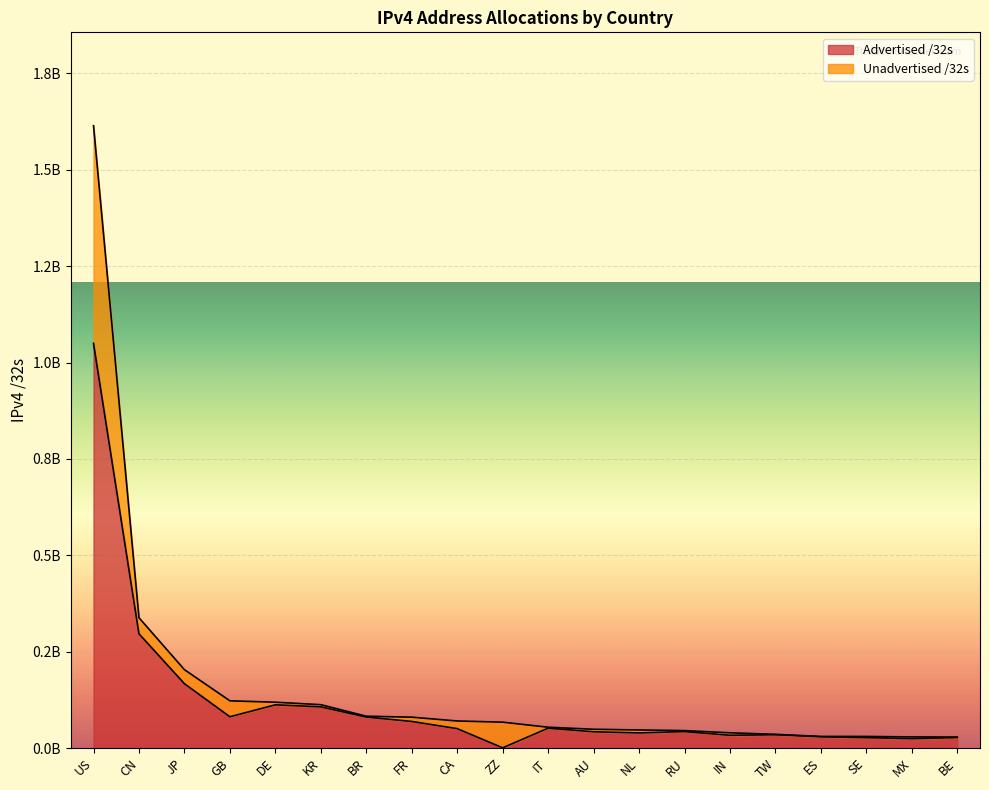

Where does the Unadvertised /32s series first go above 67047240?

US